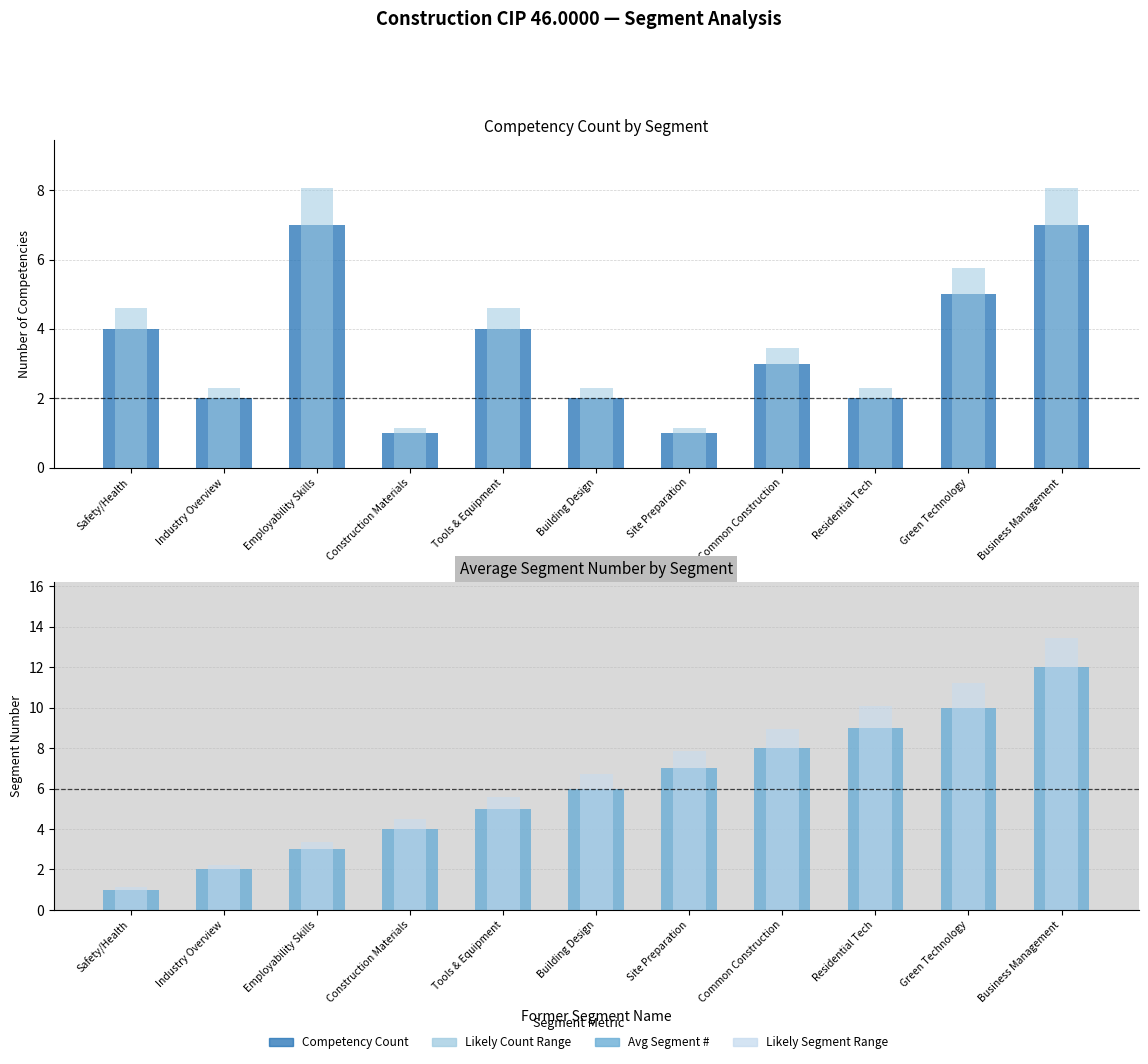

What is the greatest value displayed?

12